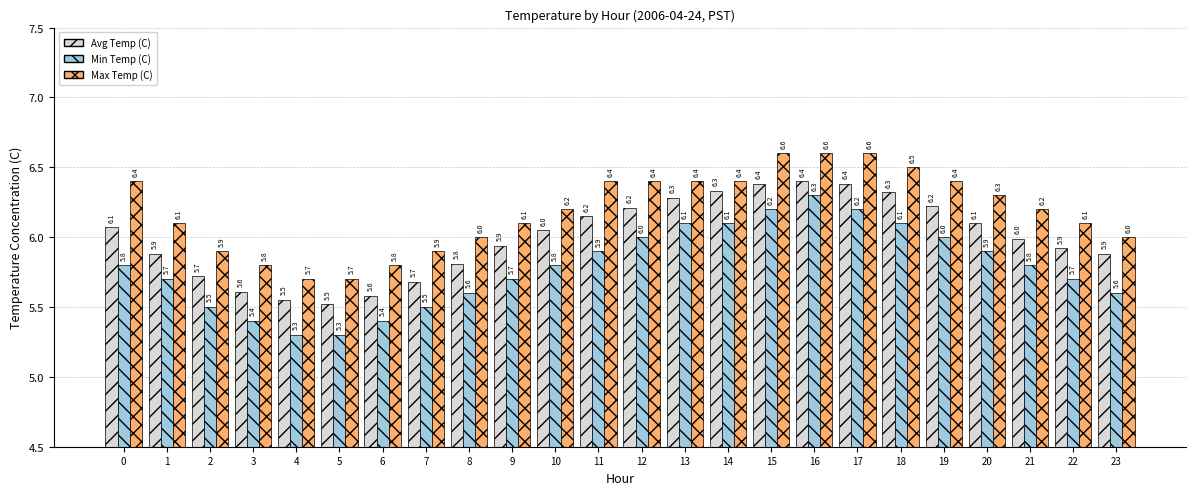

How many bars are there in total?

72